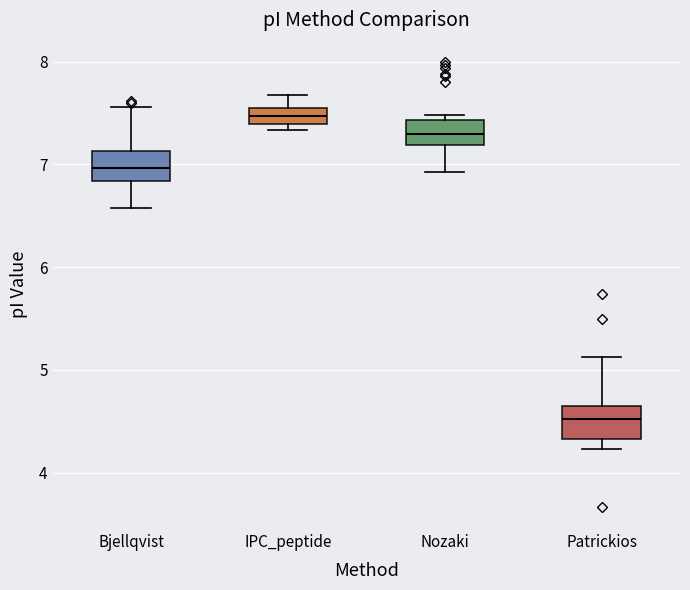

Which box has the lowest median line?

Patrickios